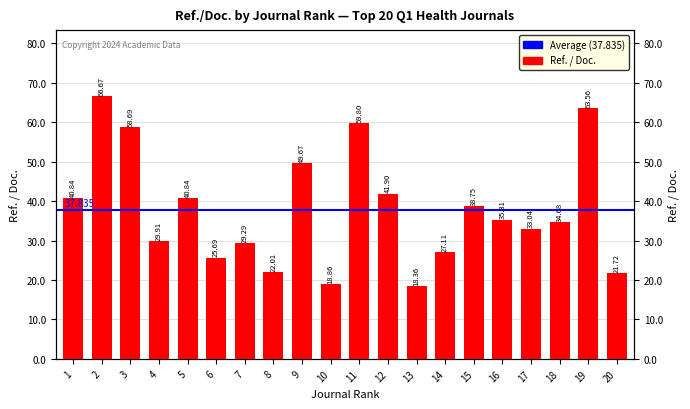

True or false: the data shows 32.6 at 11.

False